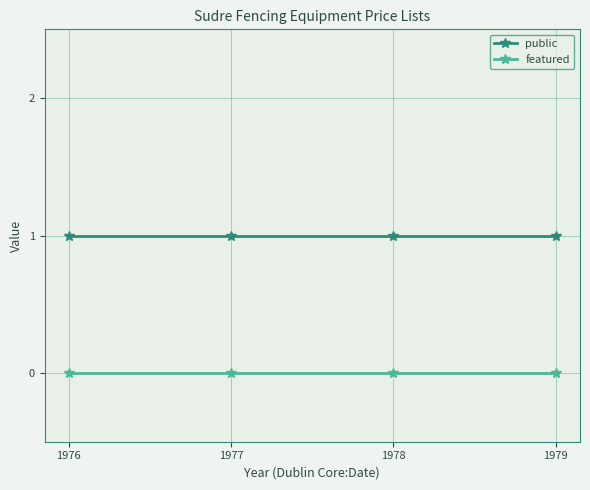

True or false: public and featured intersect in this chart.

False